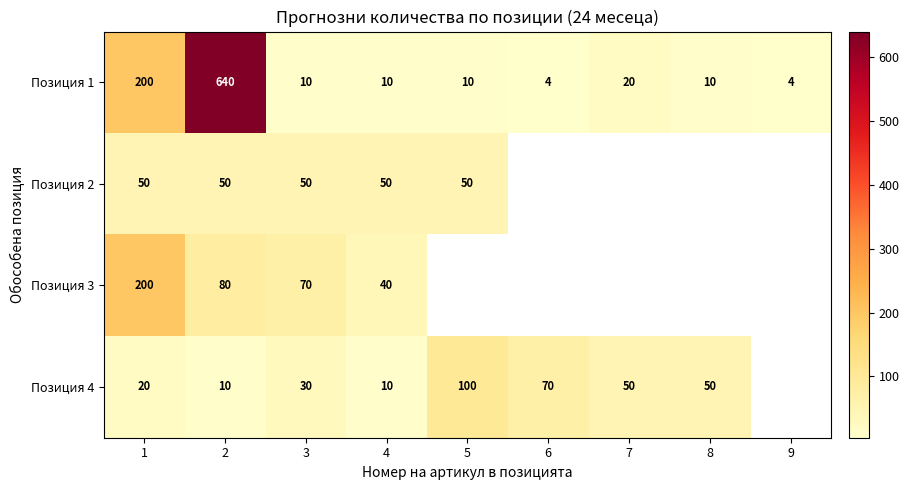

What is the difference between the maximum and minimum values in the Позиция 1 series?

636